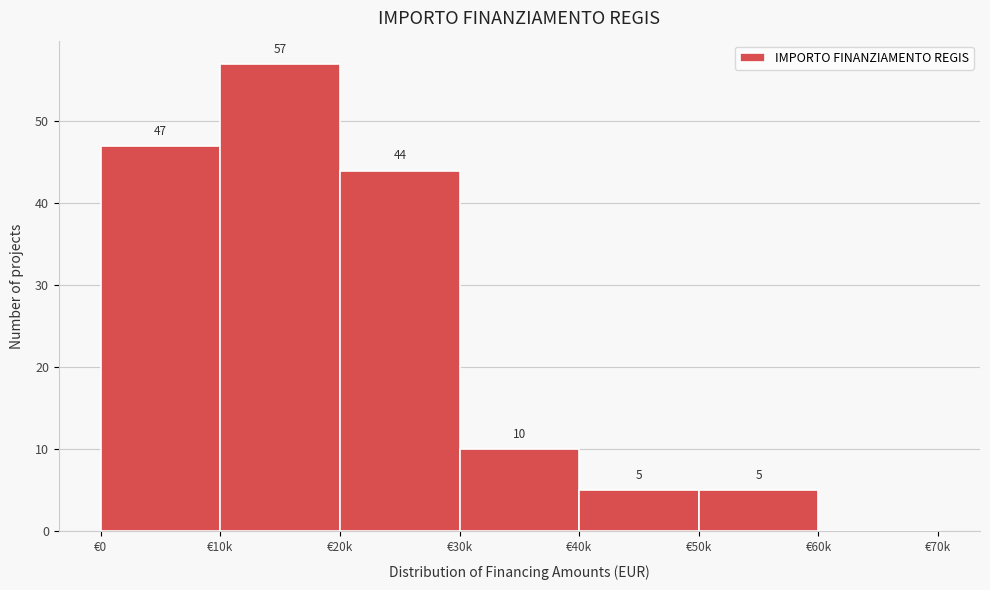

Reading right to left, transcribe all the data shown in this chart.

€60k=0	€50k=5	€40k=5	€30k=10	€20k=44	€10k=57	€0=47